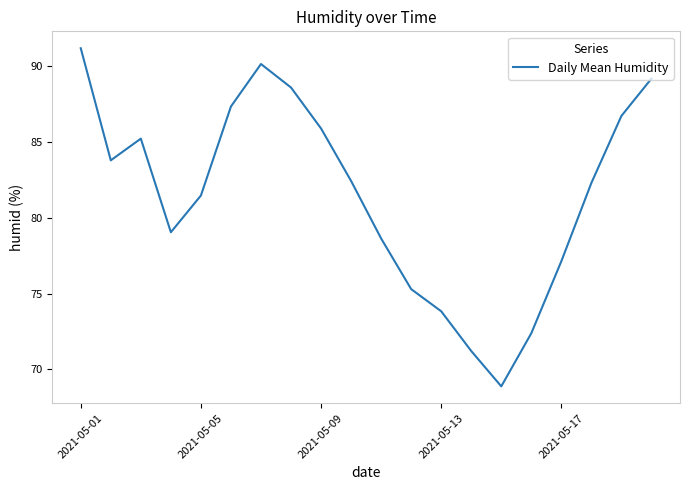

Does the chart display data point markers on the line(s)?

No